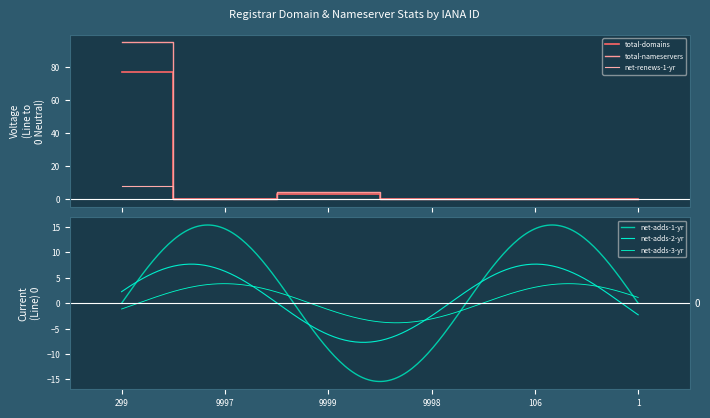

What is the difference between the highest and lowest values at 9999?

4